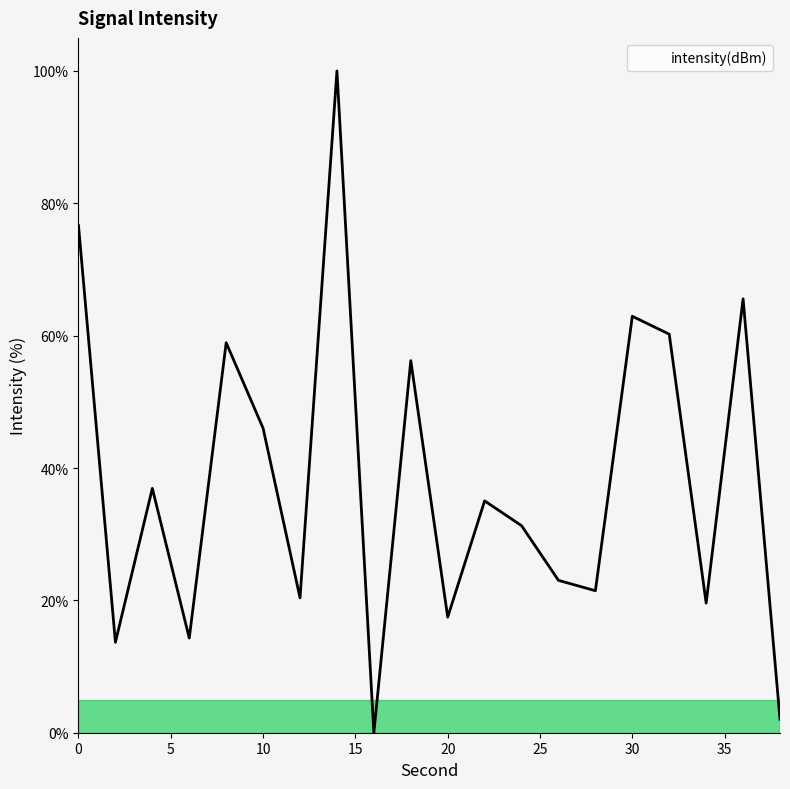

Is this an area chart (filled region under the line)?

No